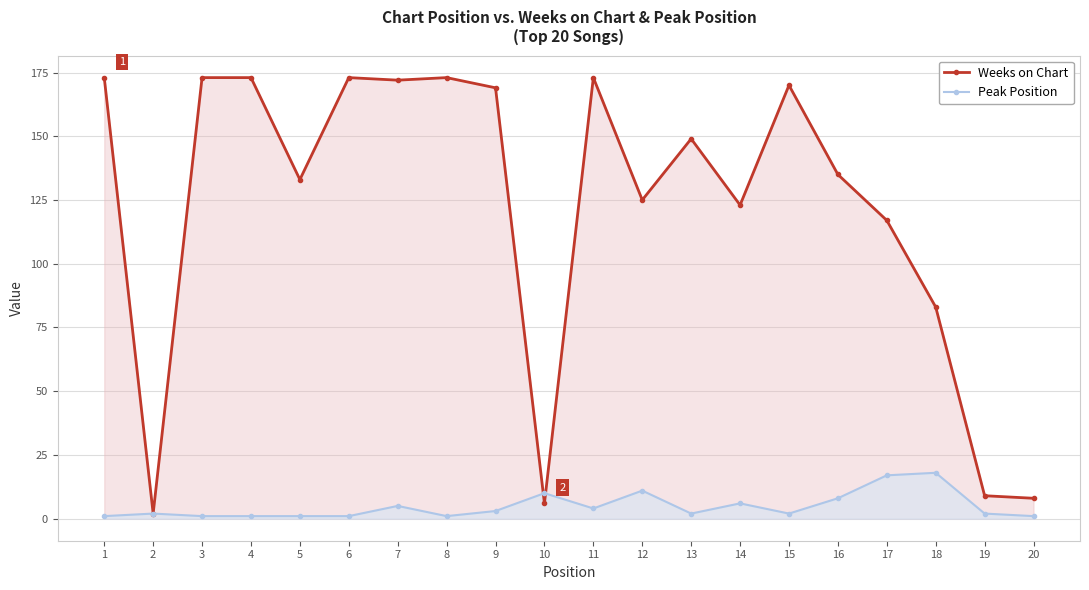

What is the maximum value shown in the chart?

173